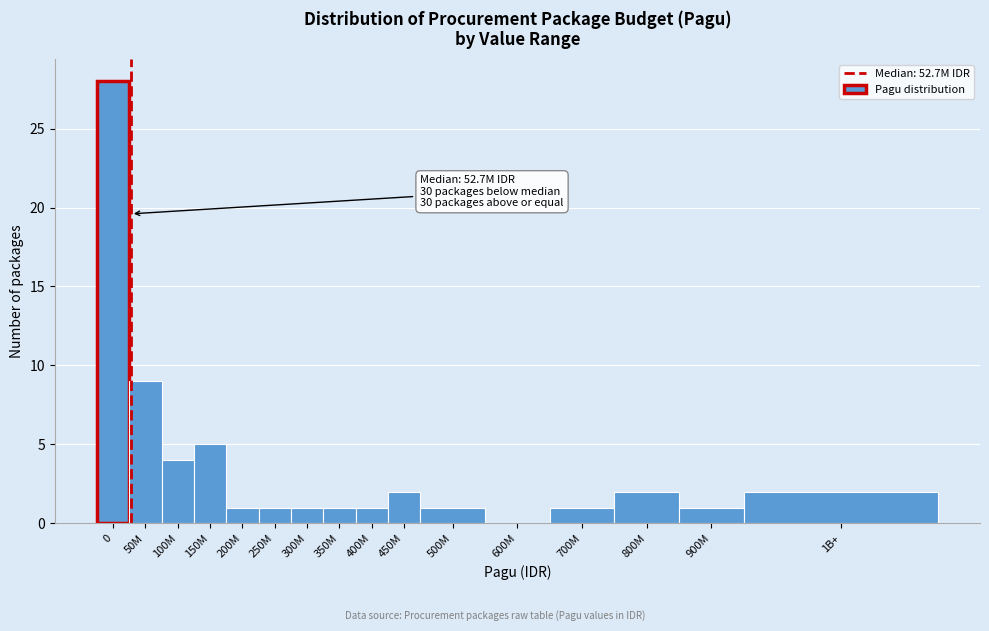

Reading left to right, what are all the values shown in this chart?

0=28	50M=9	100M=4	150M=5	200M=1	250M=1	300M=1	350M=1	400M=1	450M=2	500M=1	600M=0	700M=1	800M=2	900M=1	1B+=2